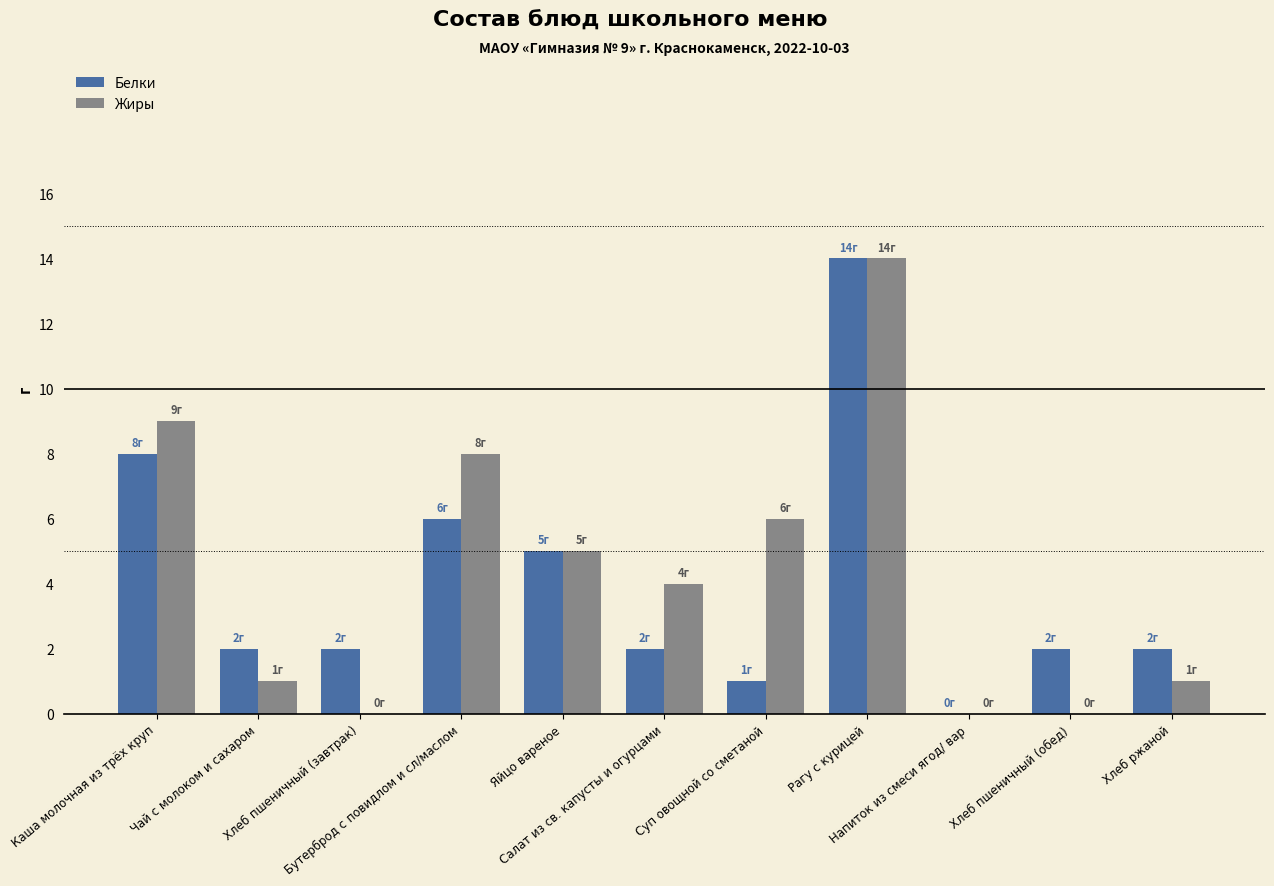

Where does the Белки series first go above 2?

Каша молочная из трёх круп